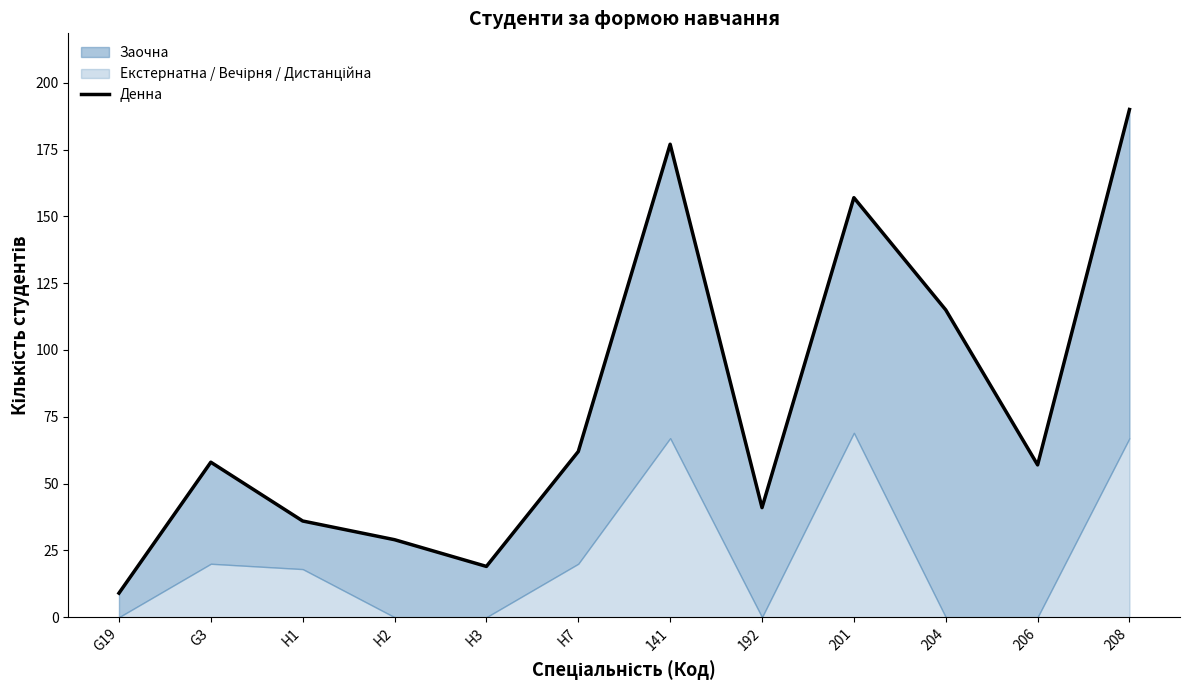

Between 204 and 208, which is larger?

208